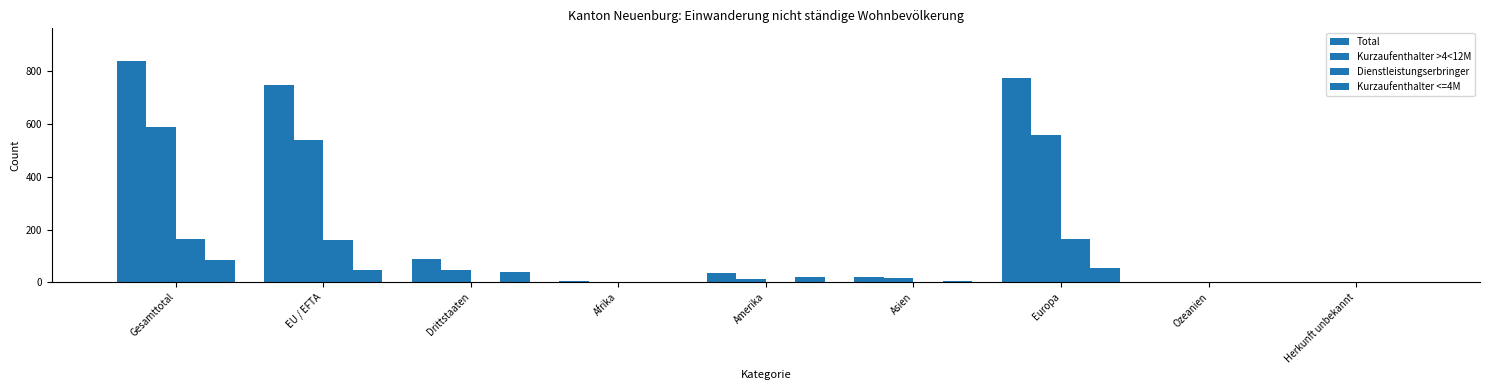

What is the difference between the maximum and minimum values in the Kurzaufenthalter <=4M series?

86